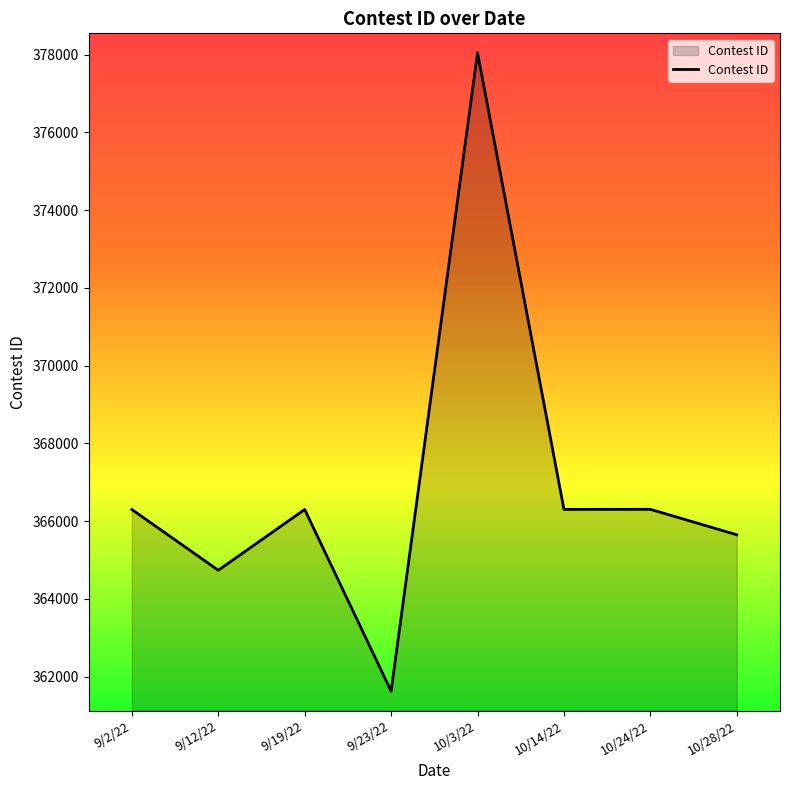

The value at 10/14/22 is 366303. True or false?

True